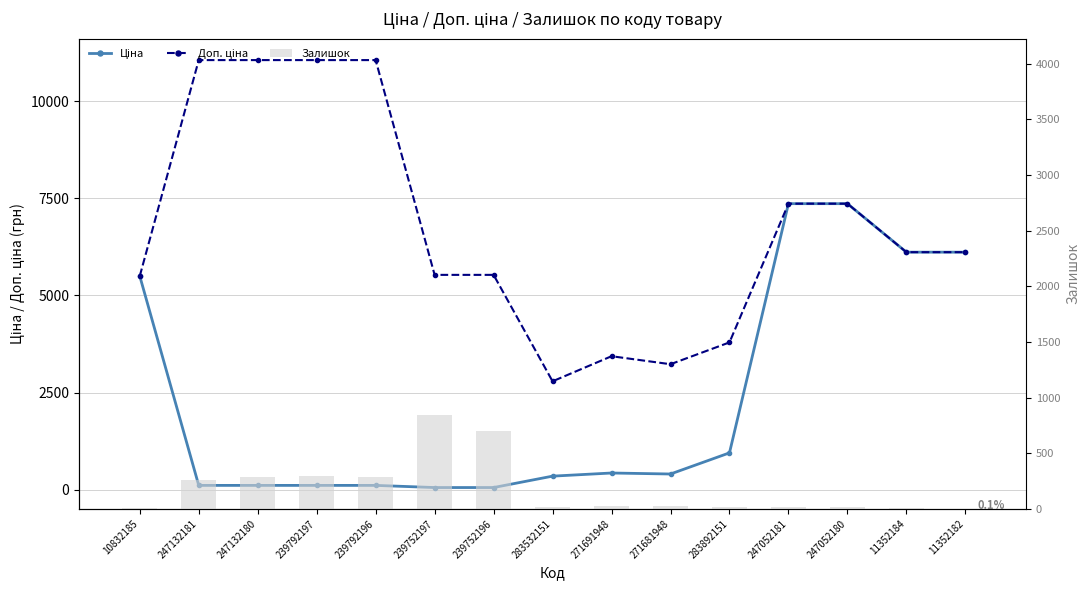

The value of Залишок at 283892151 is 32.5. True or false?

False